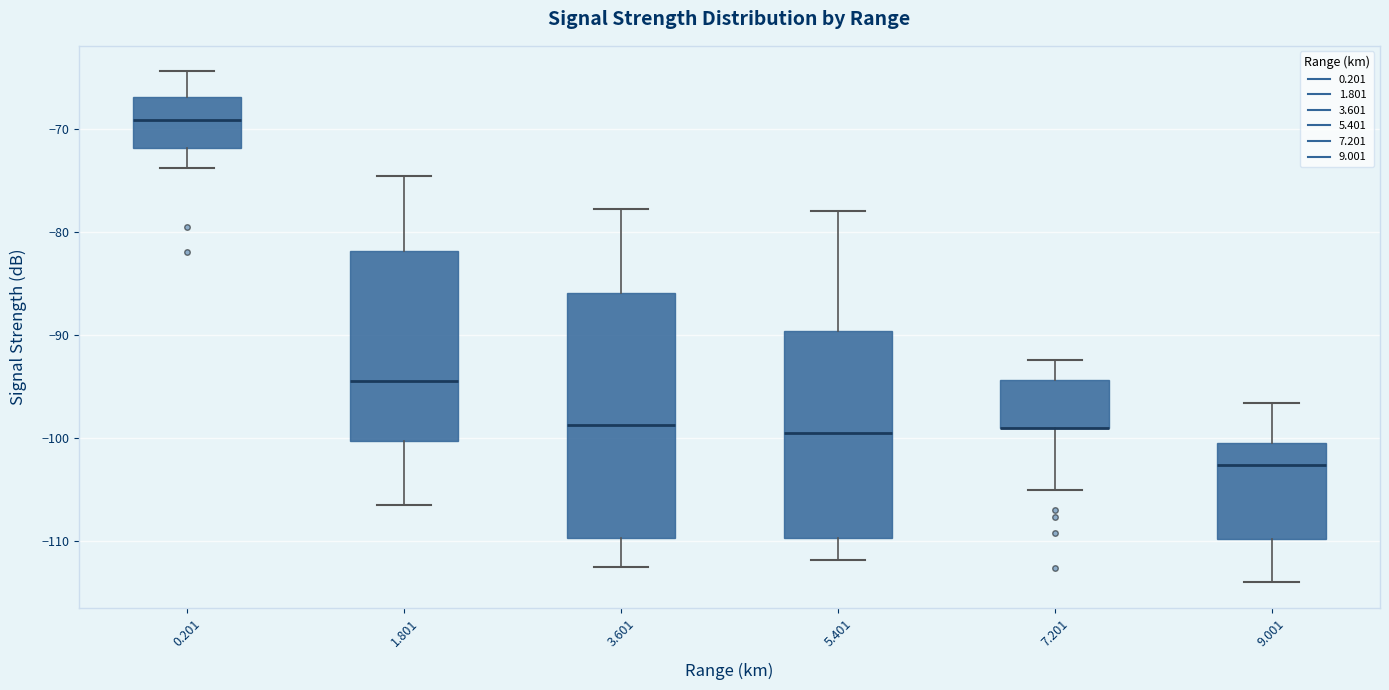

Where does the lower whisker of the box at x = 3.601 end on the y-axis? The values are not printed on the chart, so give them approximately, as read against the axis.

-112